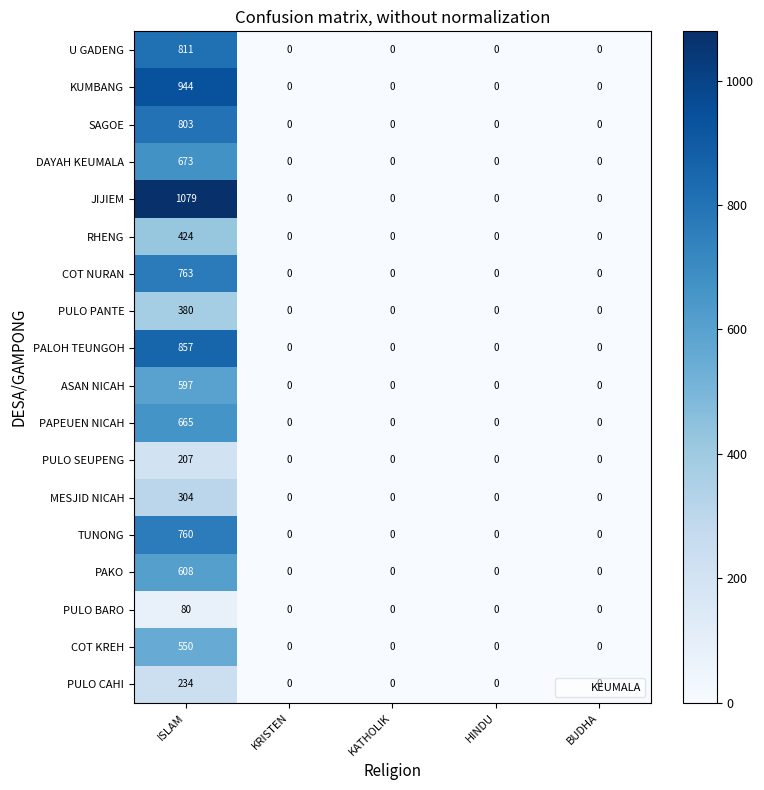

Which series has the largest total across all categories?

JIJIEM